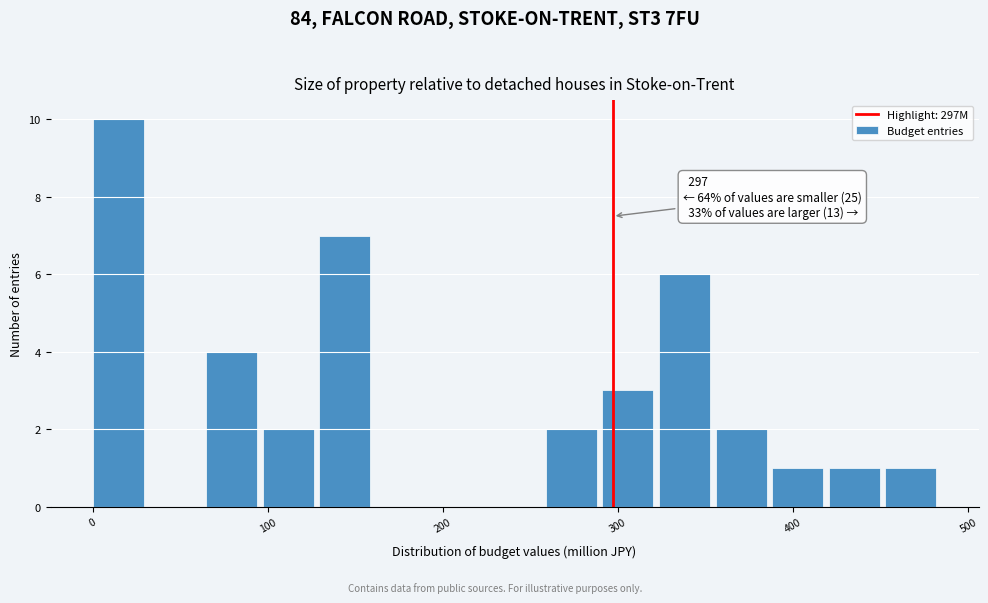

Around what value on the x-axis is the tallest bar? Give the approximate position of its centre, as read against the axis.

10